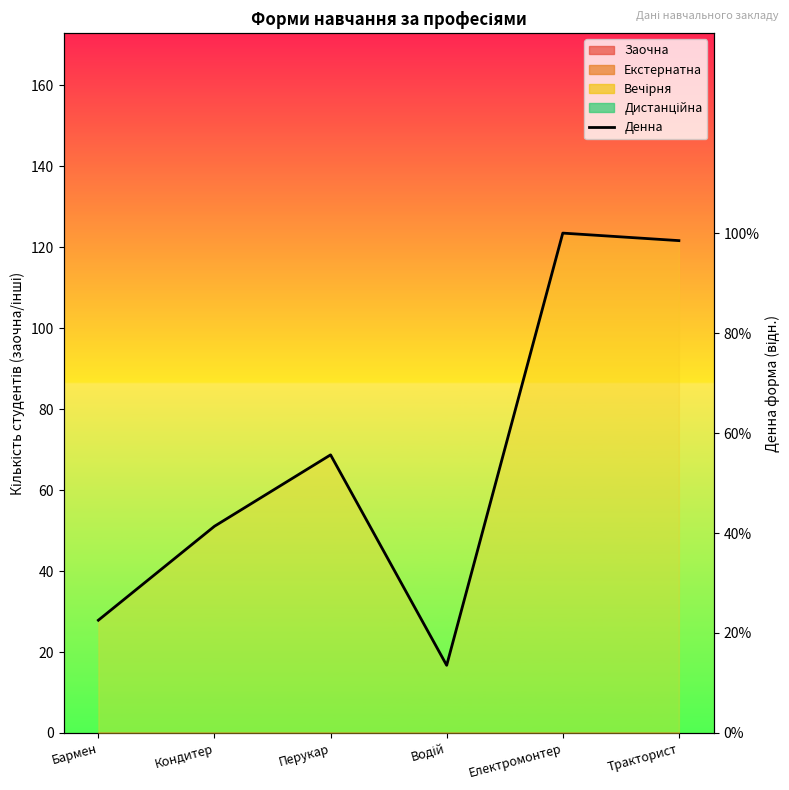

The value at Тракторист is 43.8. True or false?

False